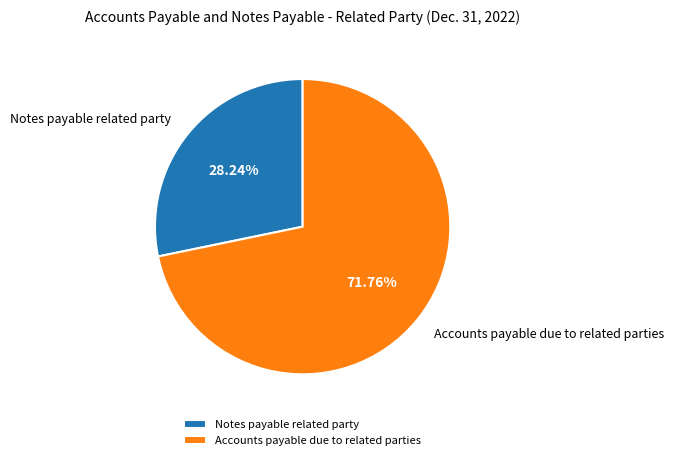

To the nearest percent, what percentage of the pie is Notes payable related party?

28%